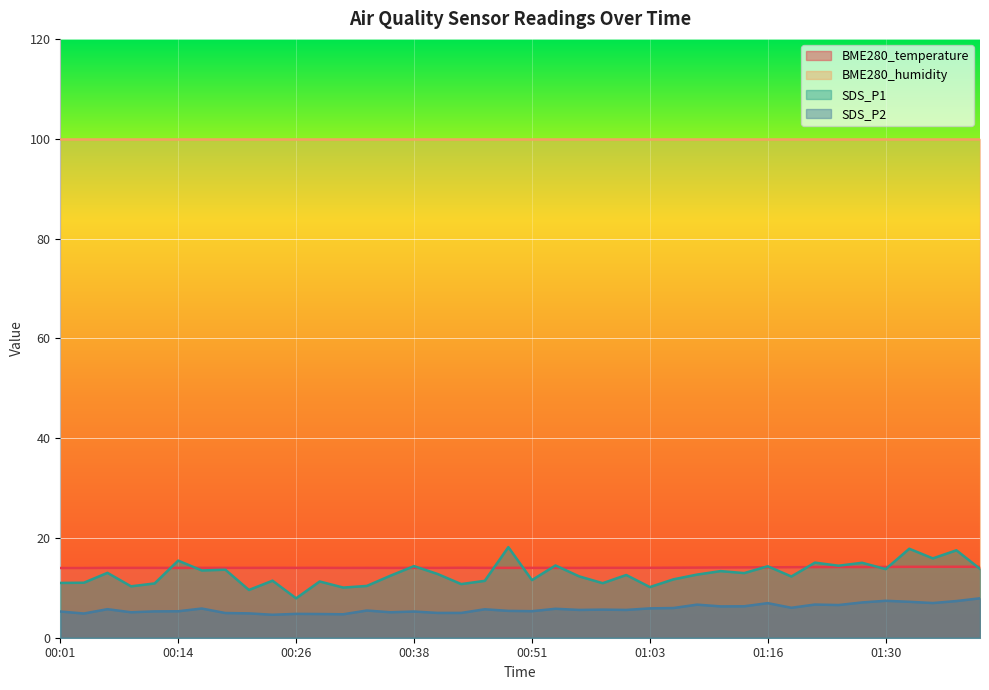

True or false: SDS_P1 and SDS_P2 cross at least once.

False